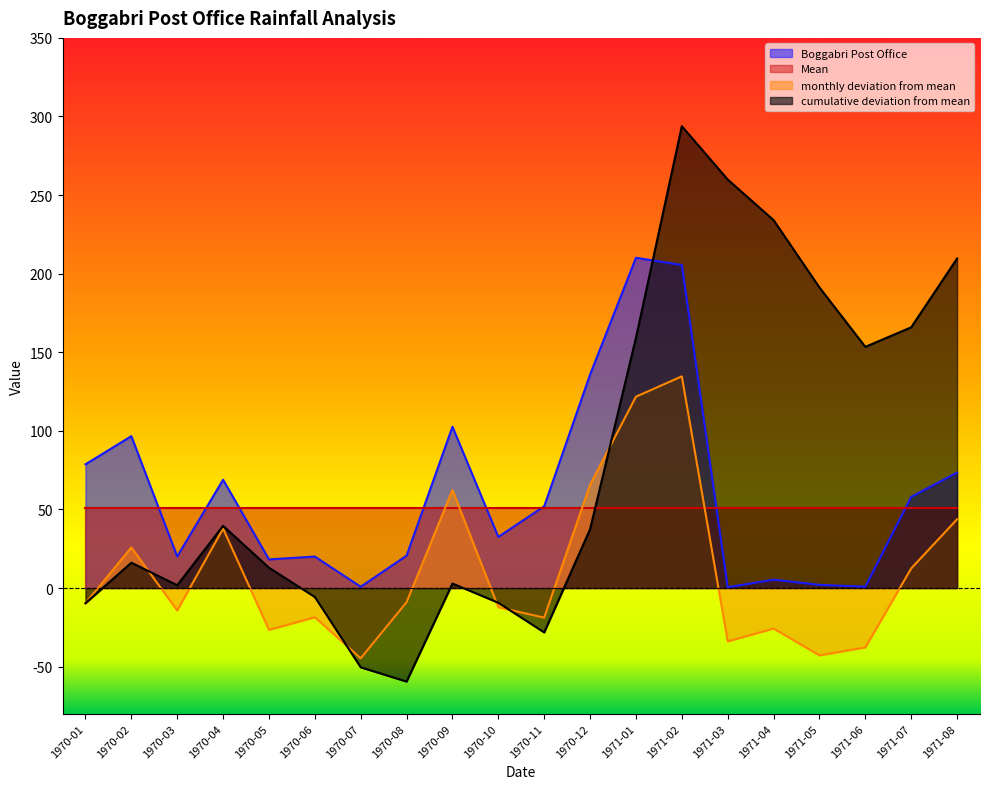

What is the difference between the cumulative deviation from mean values at 1970-07 and 1971-01?

209.6